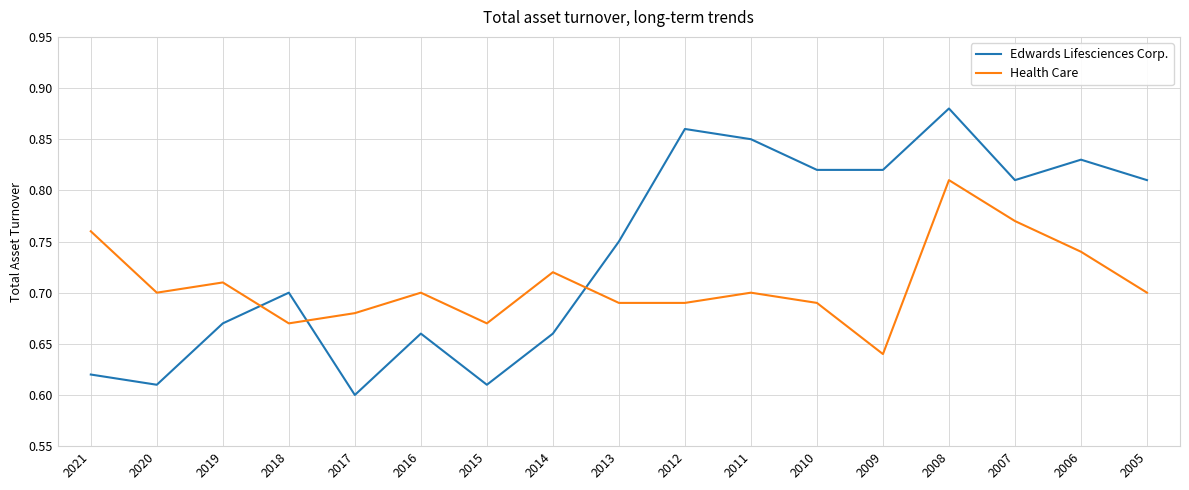

Which series has the largest range (max minus min)?

Edwards Lifesciences Corp.